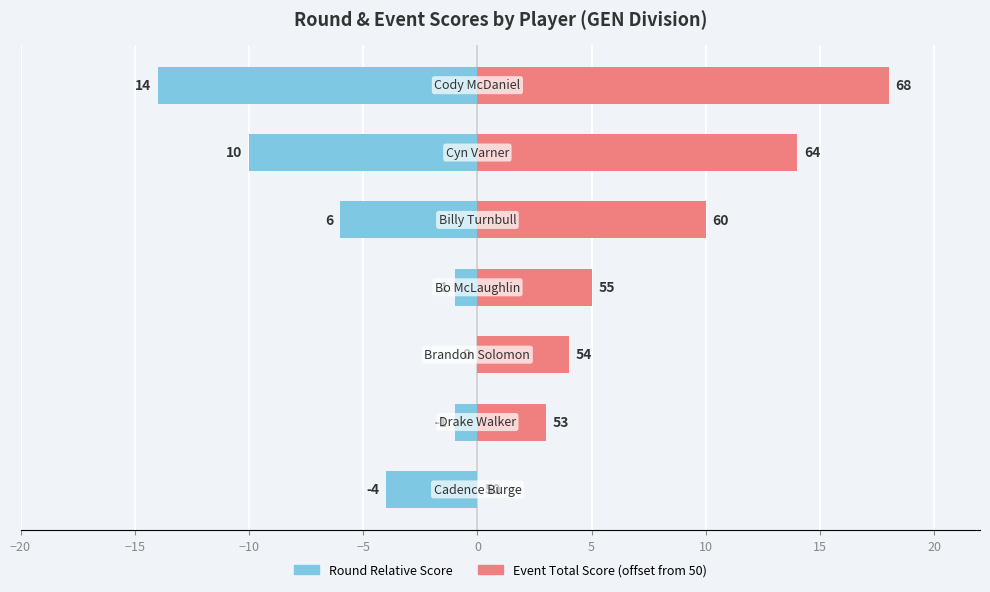

Reading right to left, extract all data points from this chart.

Round Relative Score: 10=-14	5=-10	0=-6	−5=-1	−10=0	−15=-1	−20=-4
Event Total Score (offset from 50): 10=18	5=14	0=10	−5=5	−10=4	−15=3	−20=0